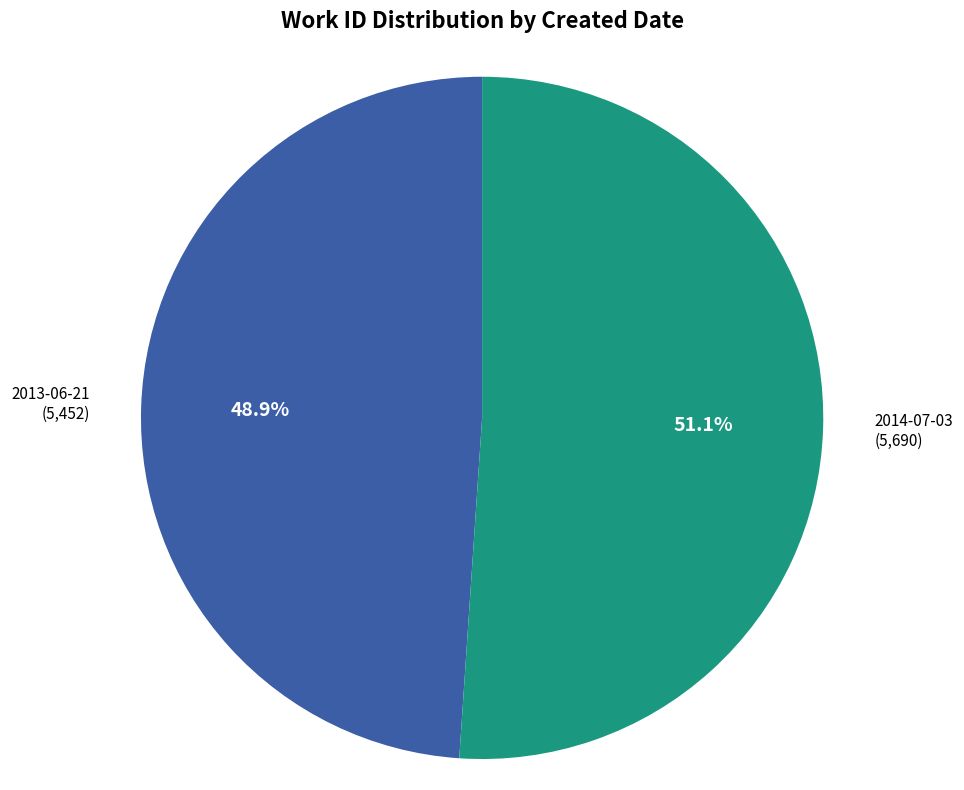

Is there any slice that represents more than half of the pie?

Yes